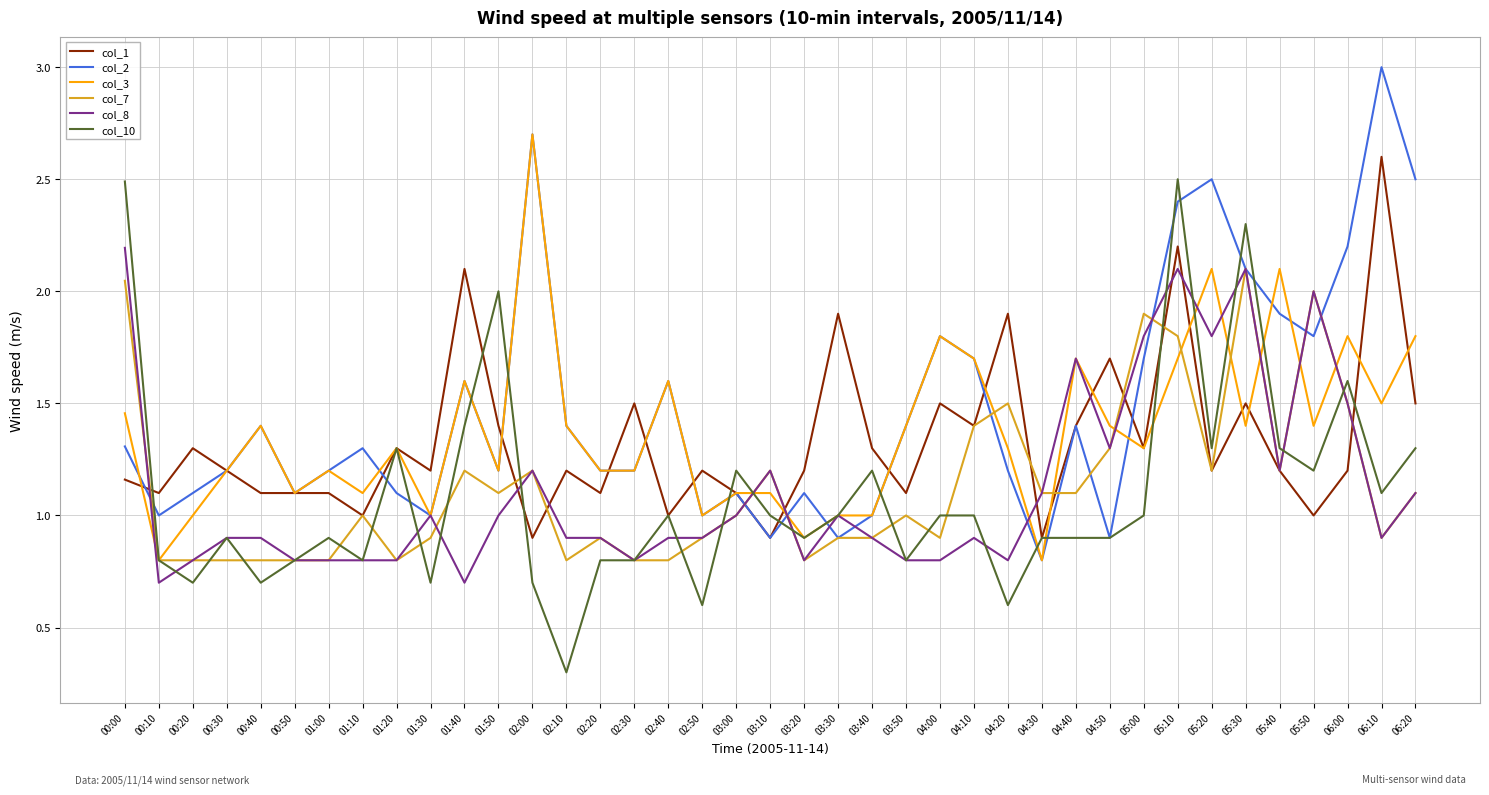

What is the sum of all col_8 values?

43.8